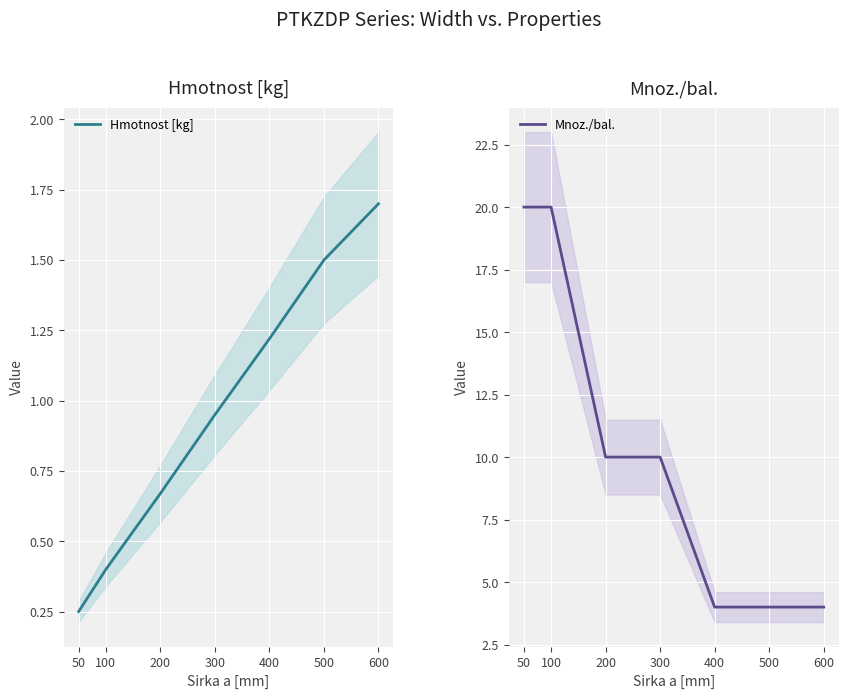

What are all the series names shown in the legend?

Hmotnost [kg], Mnoz./bal.